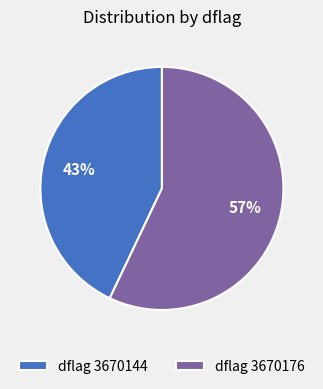

What percentage is the dflag 3670176 slice, to the nearest percent?

57%